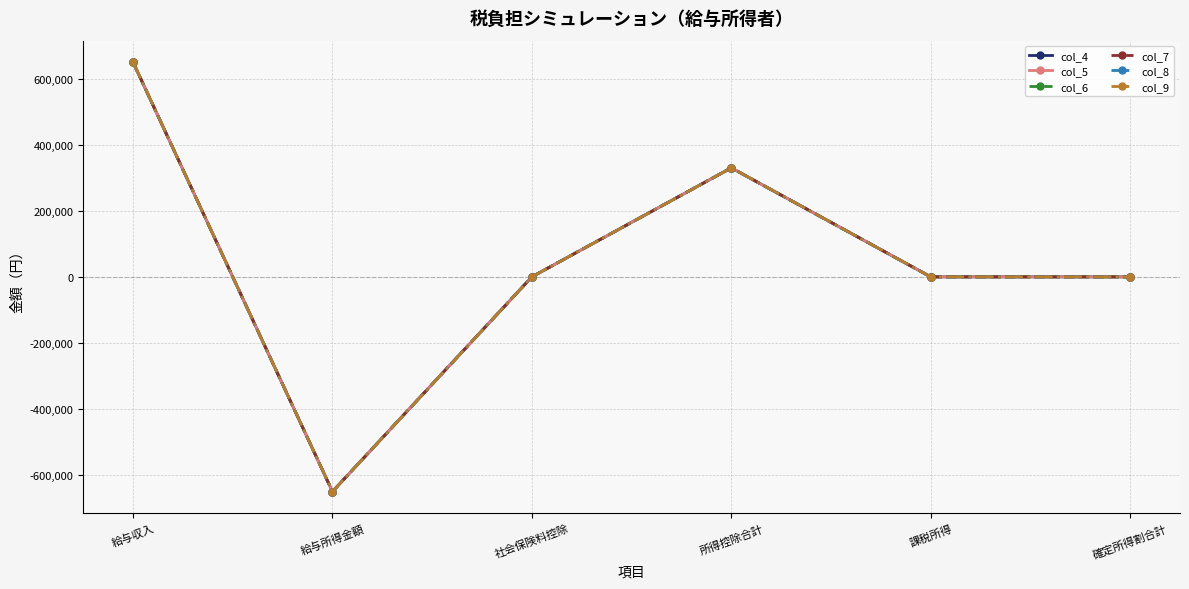

What is the sum of all col_4 values?

330000